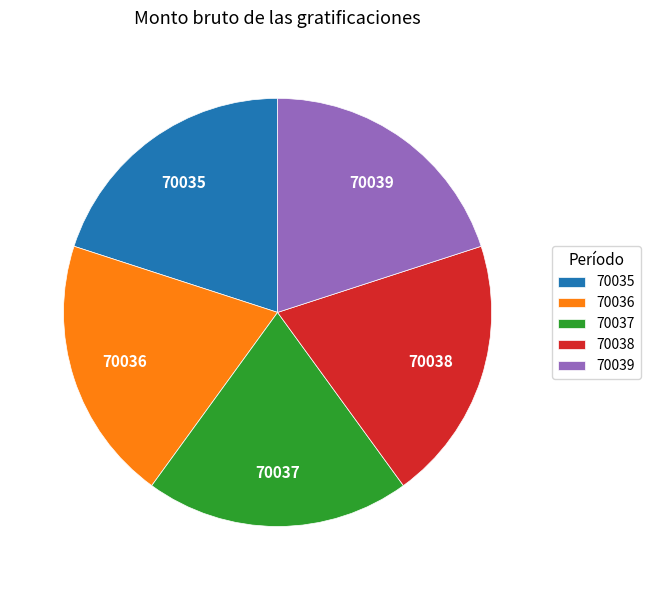

True or false: 70039 accounts for 7% of the total.

False